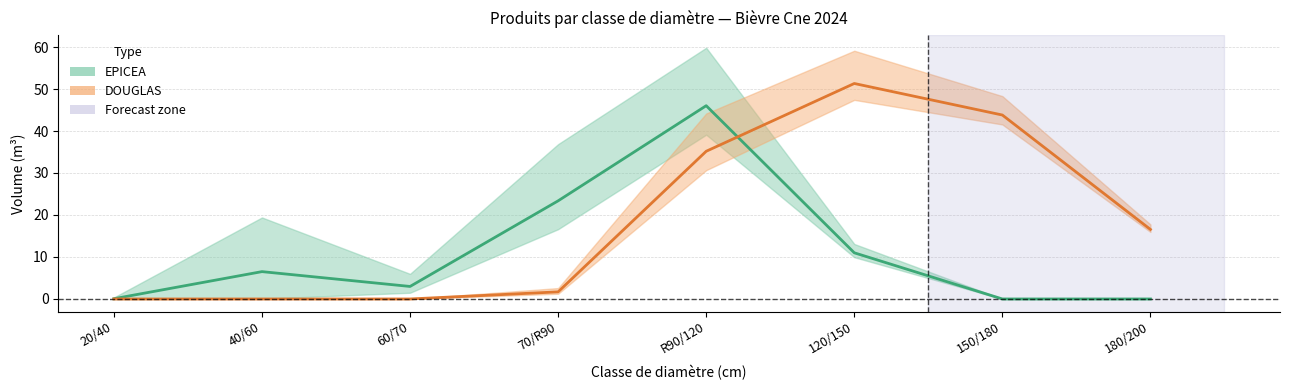

How many lines are shown in the chart?

2